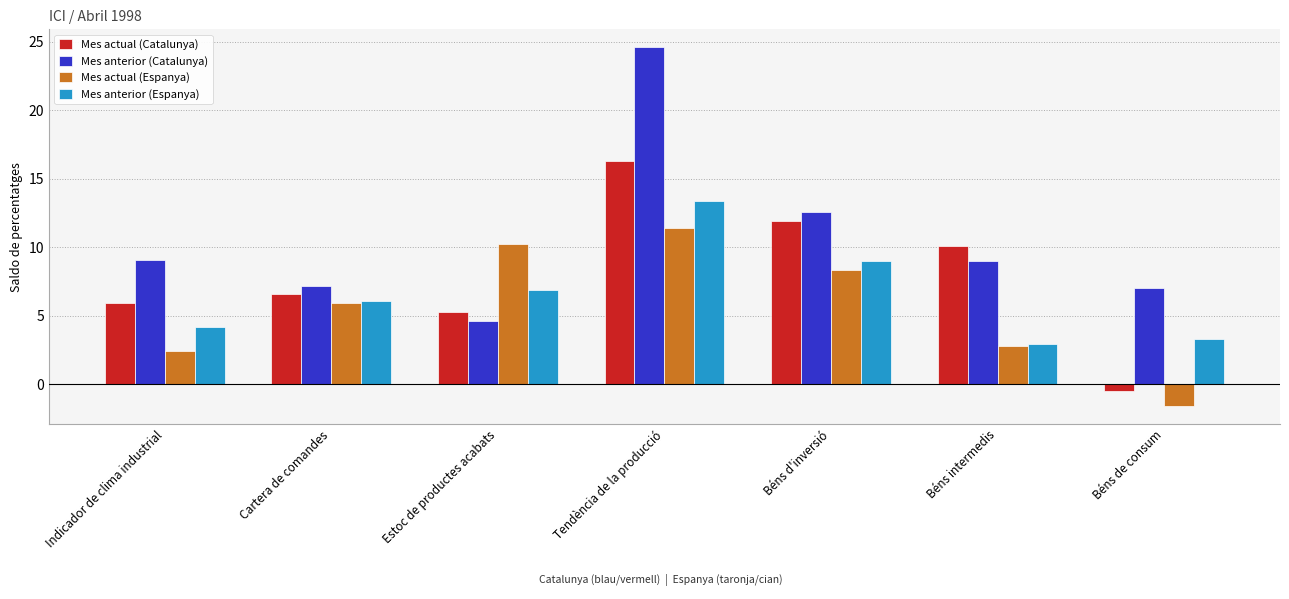

At how many categories does at least one series exceed 11?

2